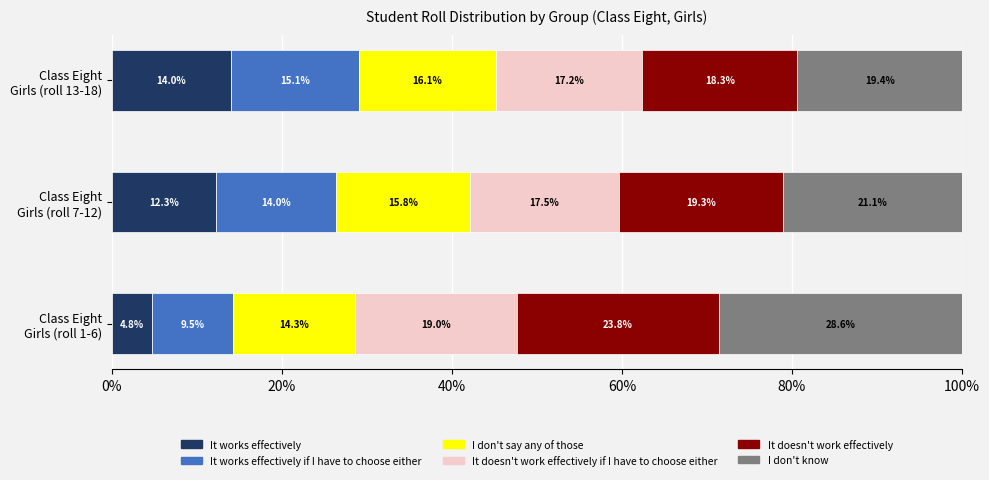

What is the highest value of the It works effectively series?

14.0